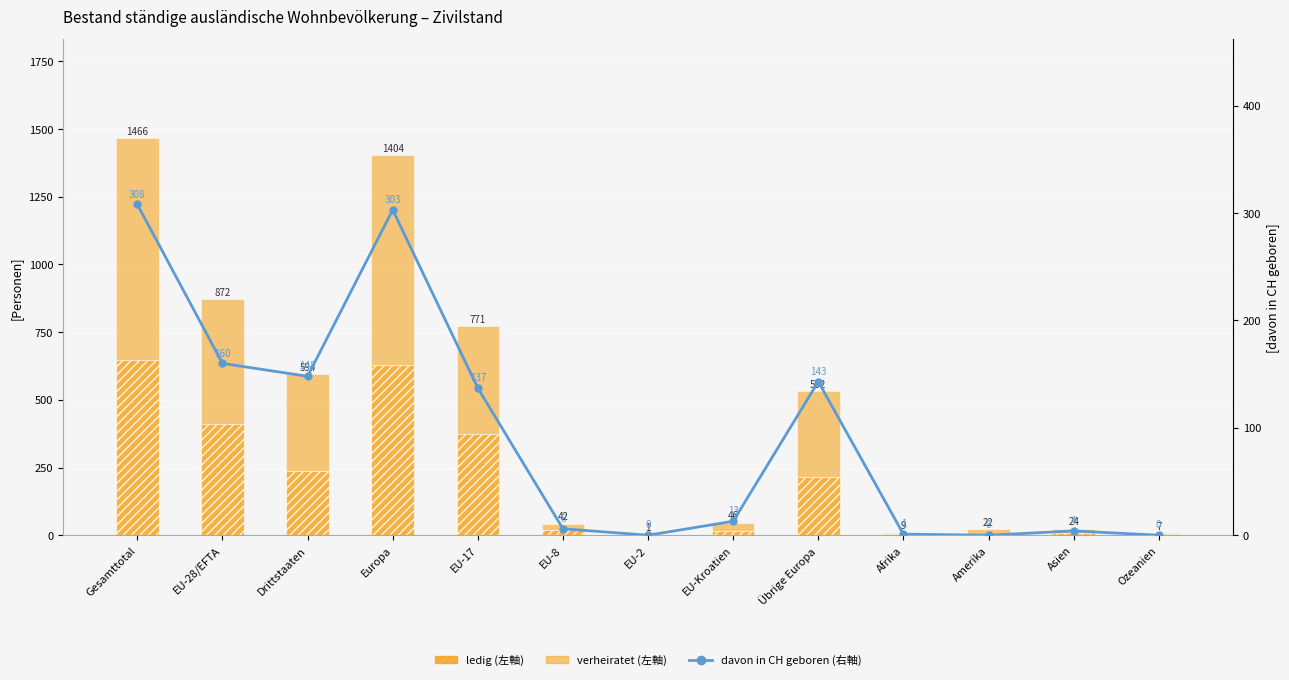

What is the sum of all verheiratet values?

3225